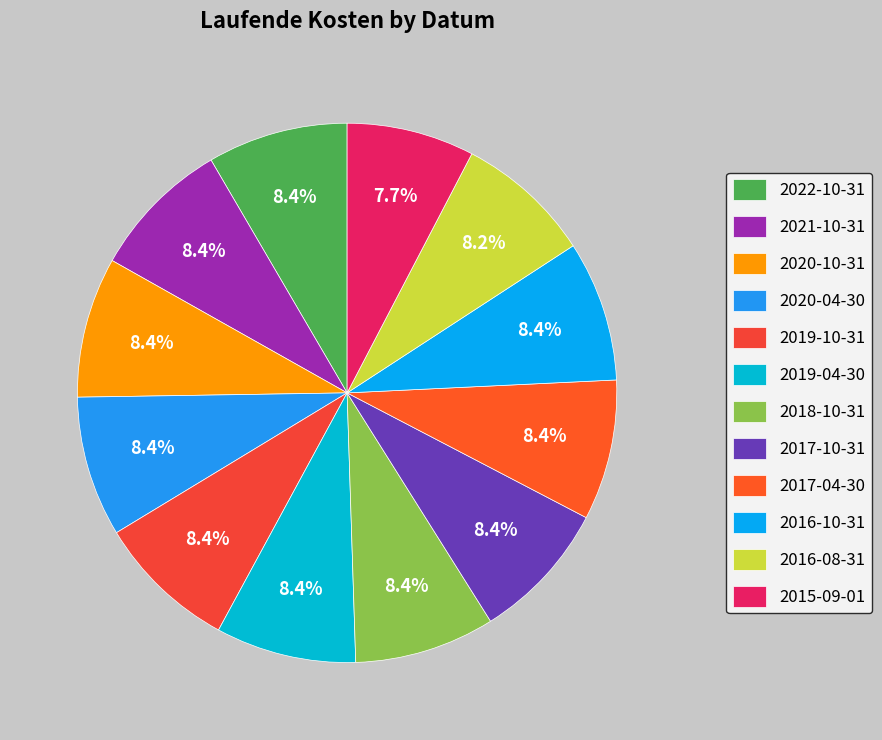

To the nearest percent, what is the difference between the largest and smallest slice percentages?

1%